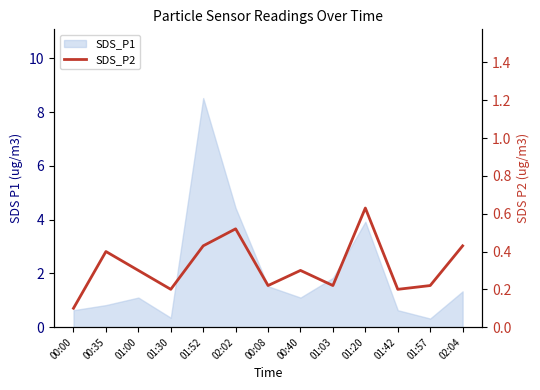

List the labels in order of value, smallest first.

00:00, 01:30, 01:42, 00:08, 01:03, 01:57, 01:00, 00:40, 00:35, 01:52, 02:04, 02:02, 01:20